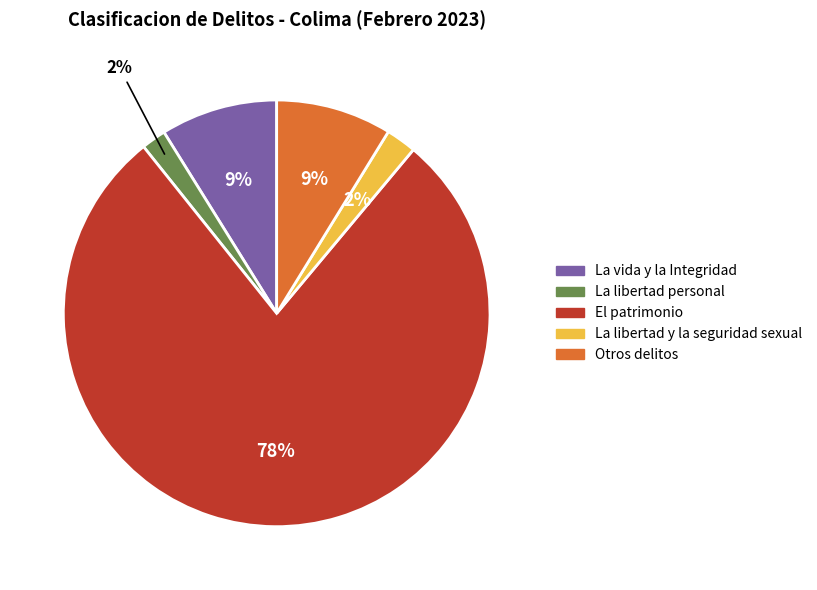

To the nearest percent, what portion does La libertad personal represent?

2%